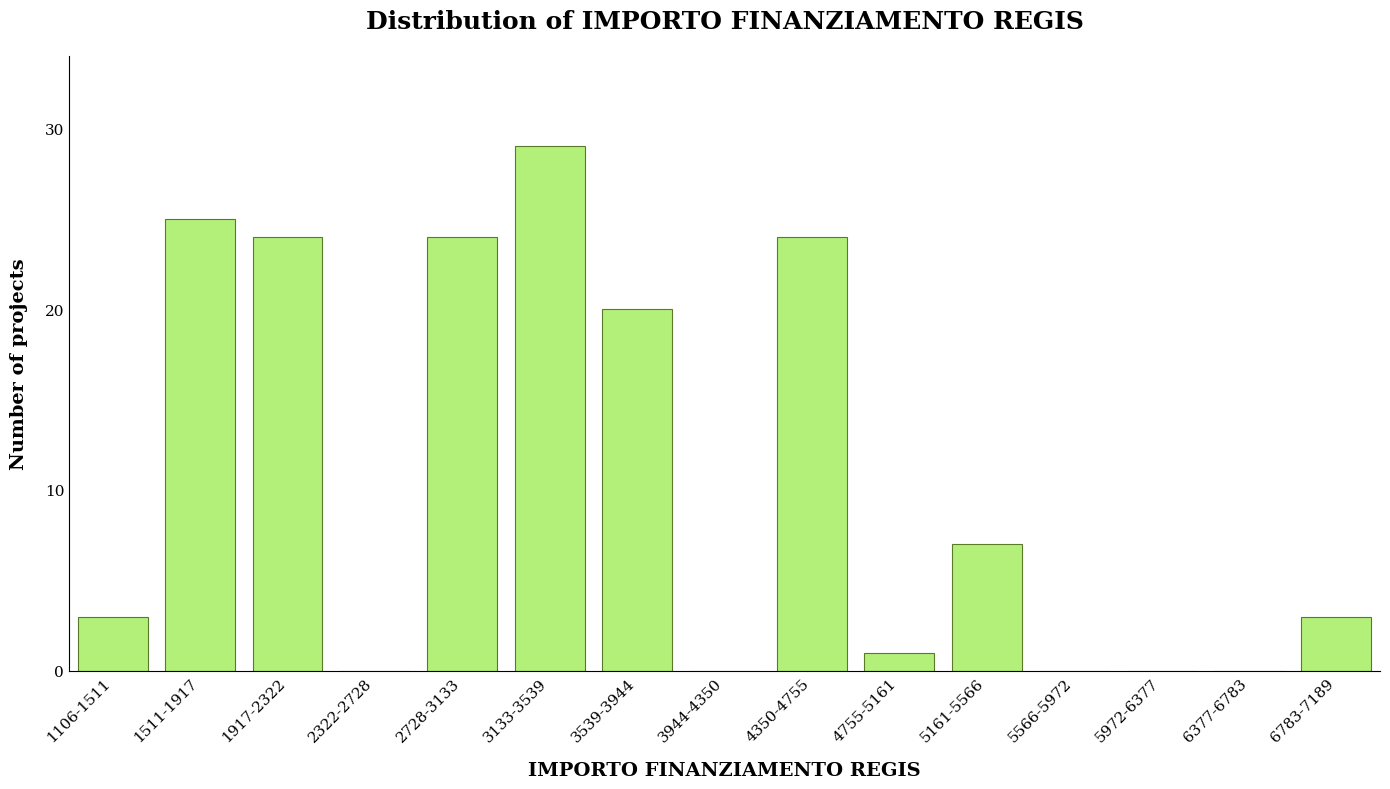

Reading left to right, transcribe all the data shown in this chart.

1106-1511=3	1511-1917=25	1917-2322=24	2322-2728=0	2728-3133=24	3133-3539=29	3539-3944=20	3944-4350=0	4350-4755=24	4755-5161=1	5161-5566=7	5566-5972=0	5972-6377=0	6377-6783=0	6783-7189=3